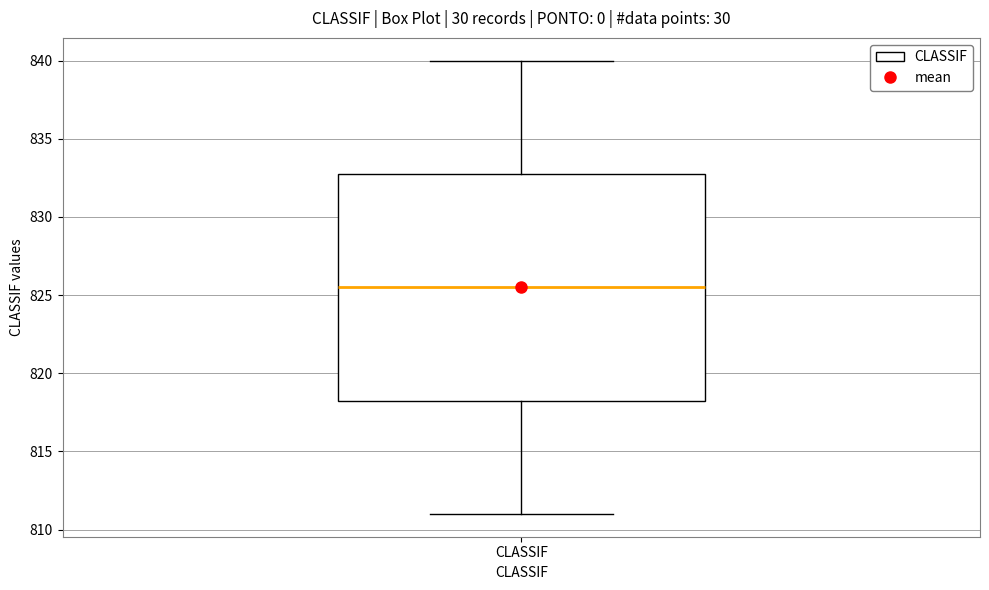

Transcribe this box plot: give where the median line is, the range the box spans, and where the two whiskers end, as read against the y-axis. The values are not printed on the chart, so give them approximately, as read against the axis.

median 825.5, box 818.5 to 833.0, whiskers 811.0 to 840.0